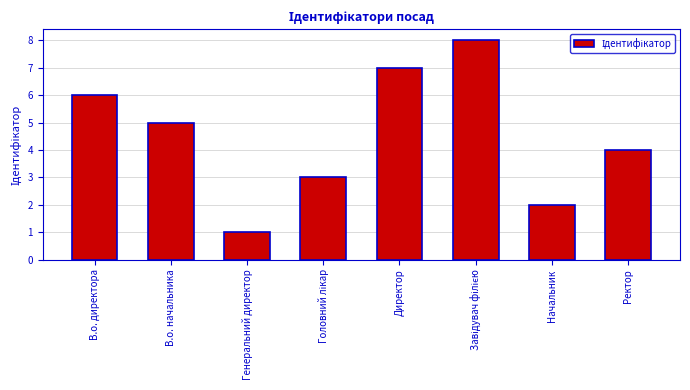

How many series are shown in this chart?

1